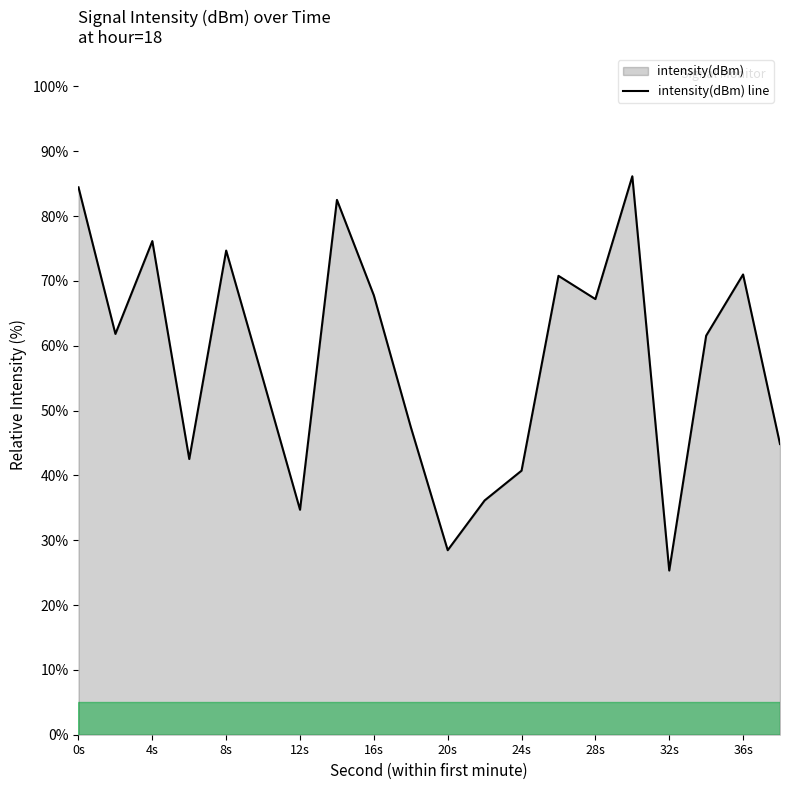

Read the value at 28s.

67.2